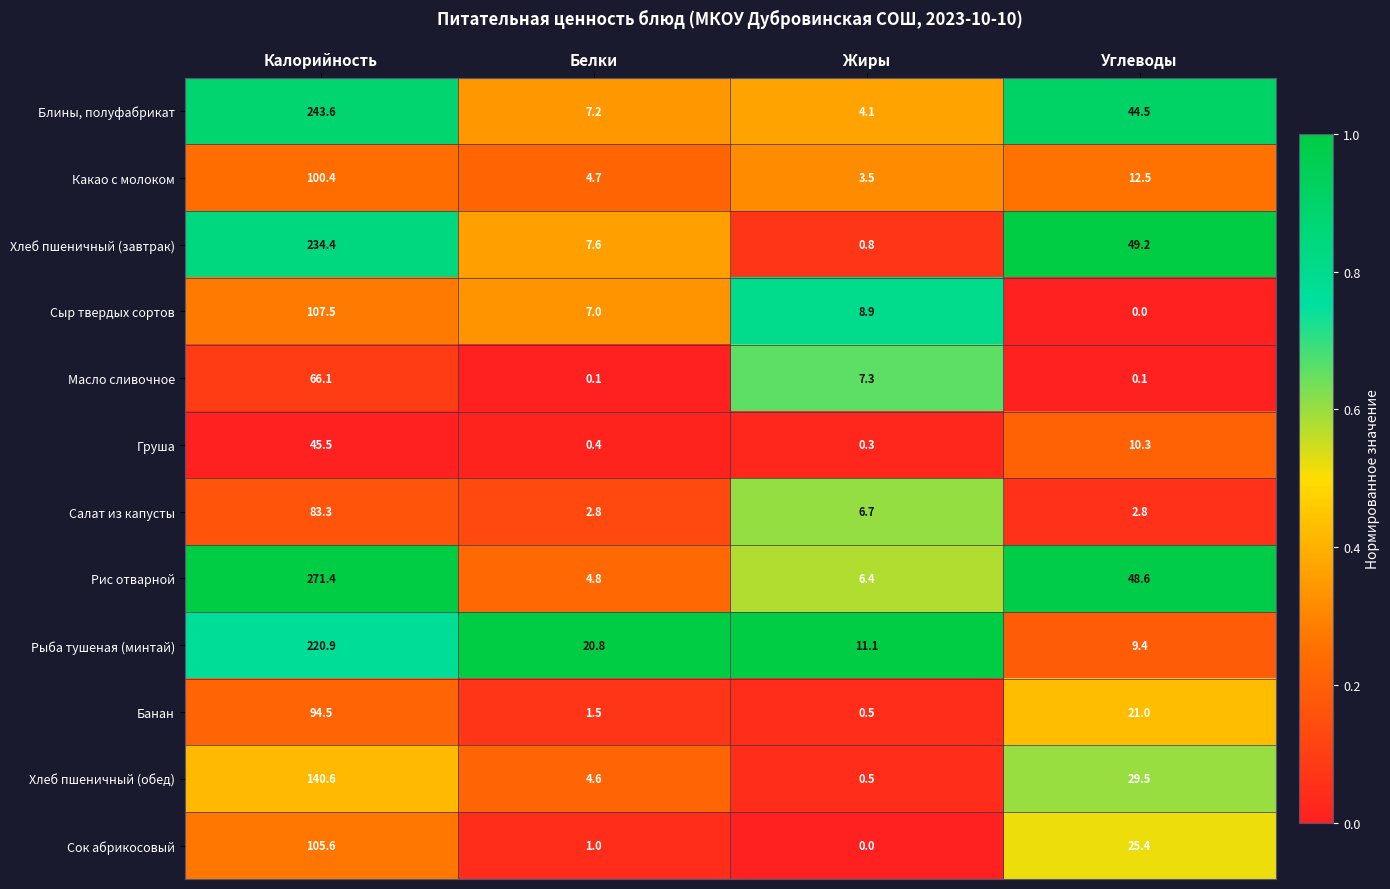

What is the difference between the second highest and second lowest values in the Банан series?

19.5